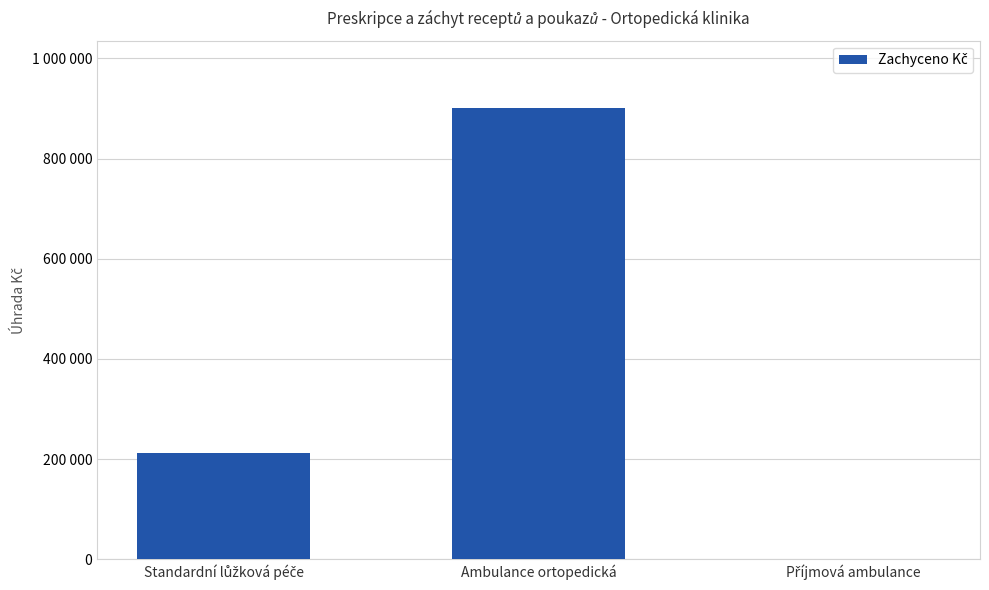

Where does the data first go above 212881?

Standardní lůžková péče